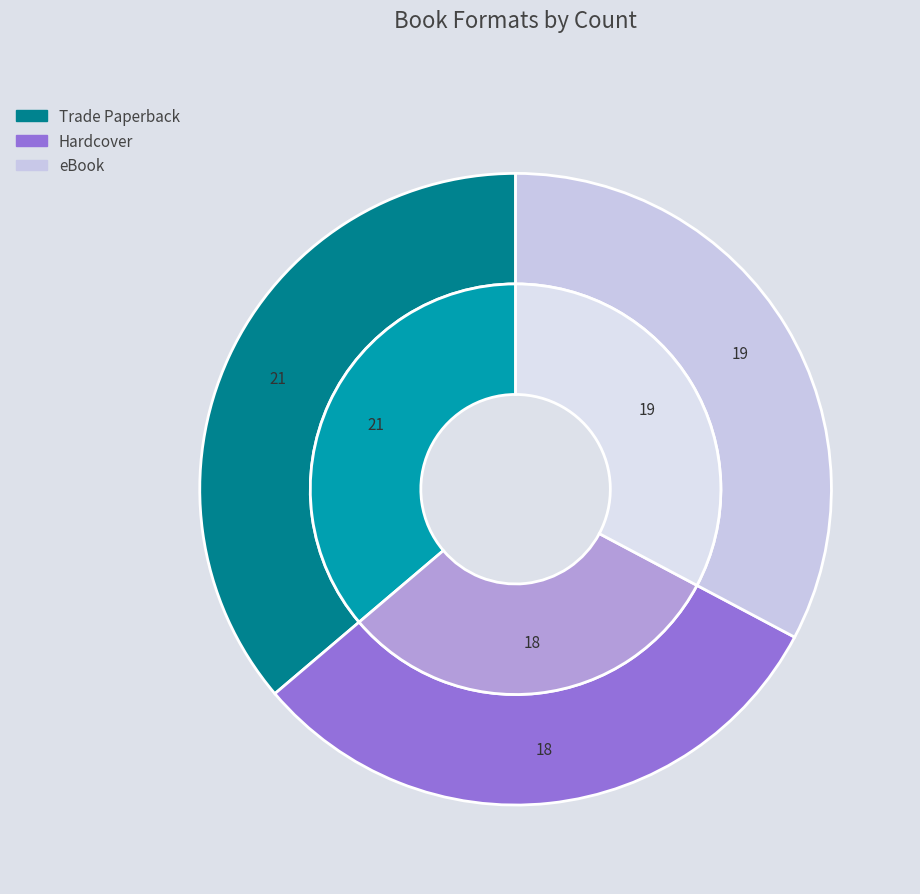

What is the smallest slice in the pie chart?

Hardcover